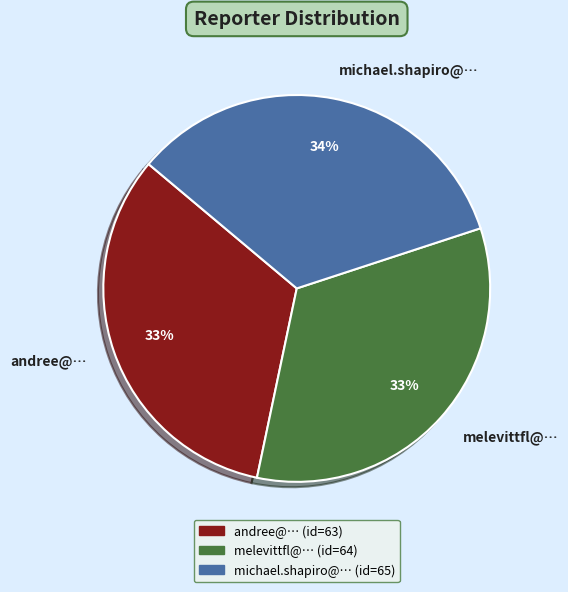

Which has a higher value, michael.shapiro@… or andree@…?

michael.shapiro@…